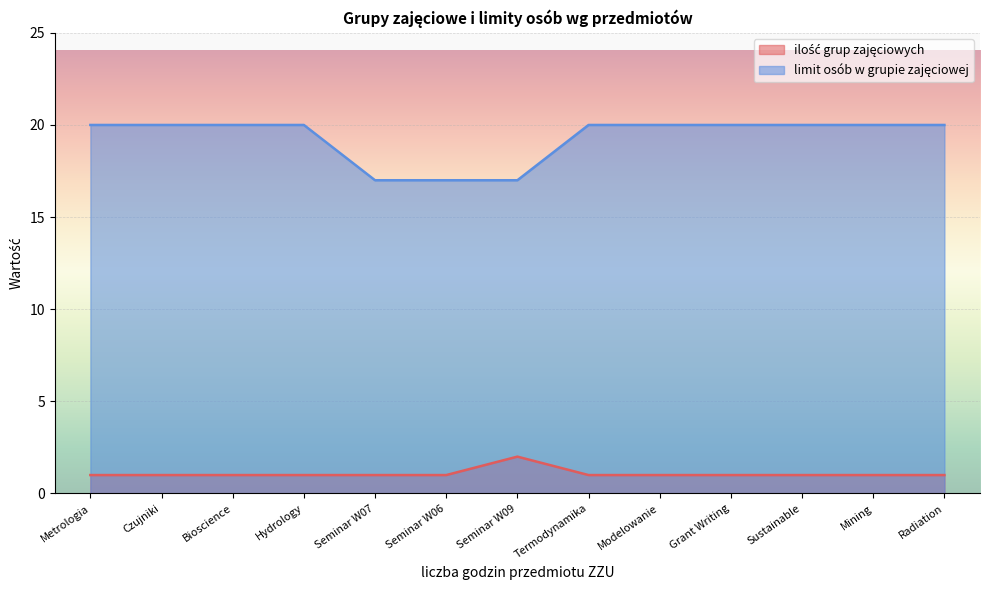

What is the difference between the maximum and minimum values in the ilość grup zajęciowych series?

1